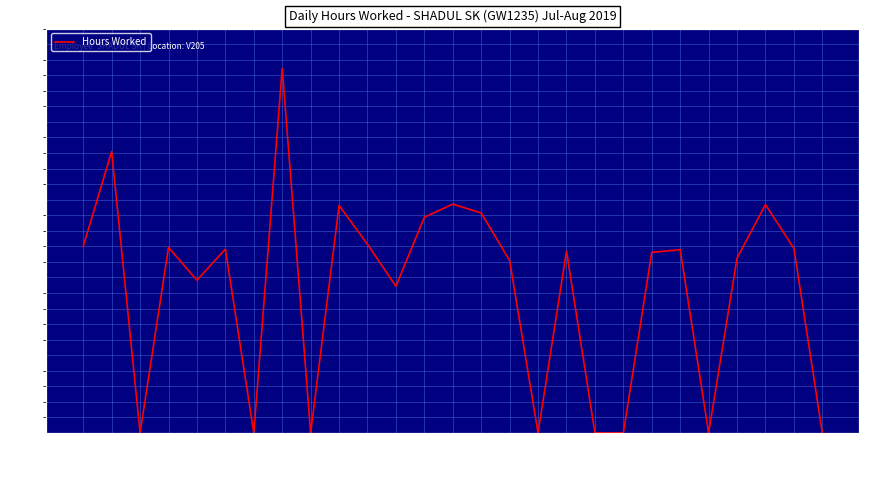

Between 13-Tue and 6-Tue, which is larger?

6-Tue